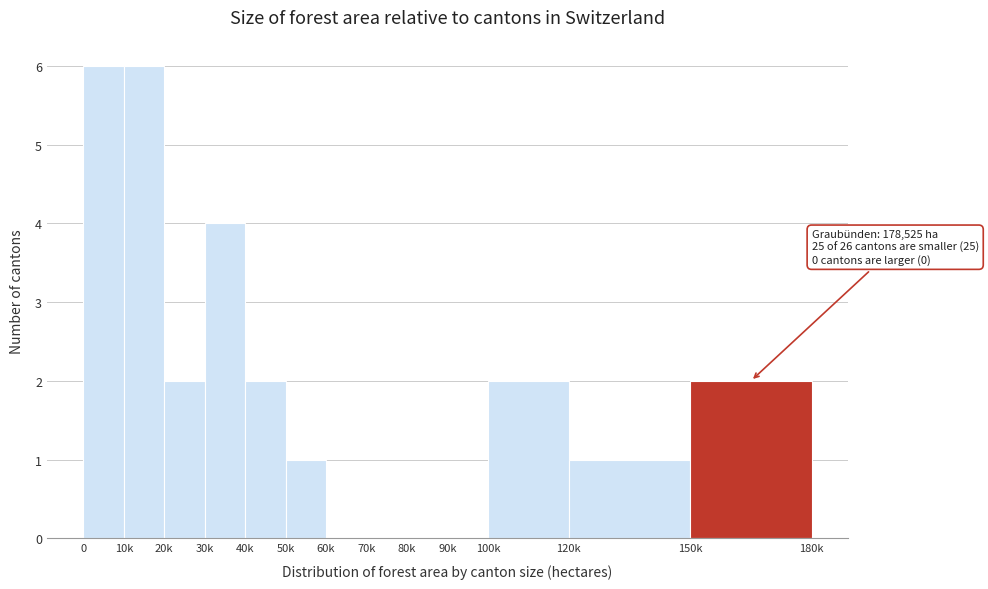

Reading left to right, extract all data points from this chart.

0=6	10k=6	20k=2	30k=4	40k=2	50k=1	60k=0	70k=0	80k=0	90k=0	100k=2	120k=1	150k=2